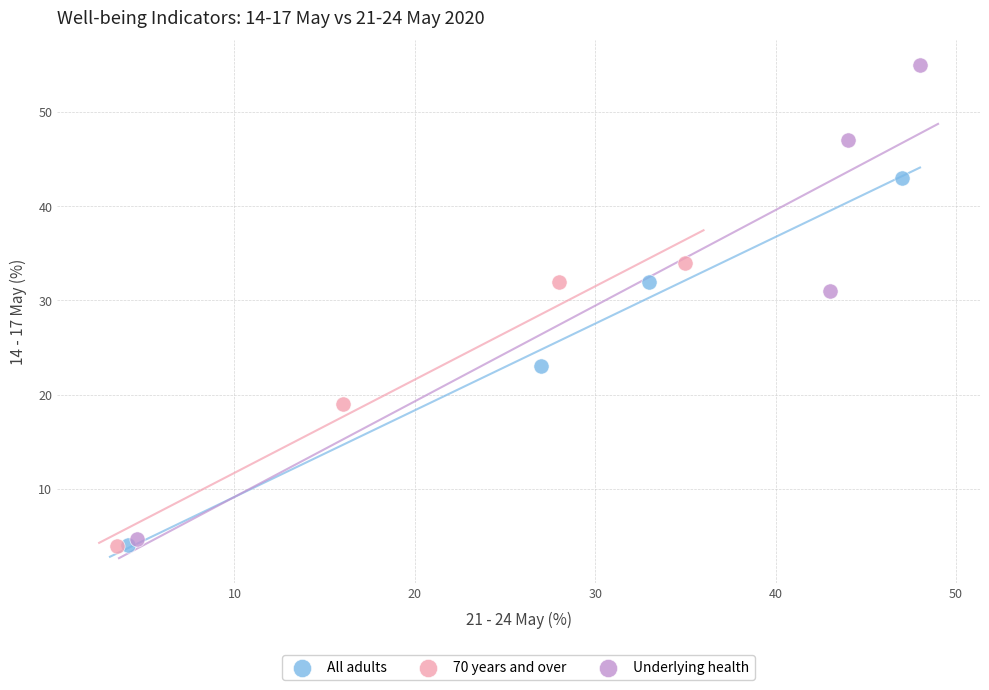

What are all the series names shown in the legend?

All adults, 70 years and over, Underlying health